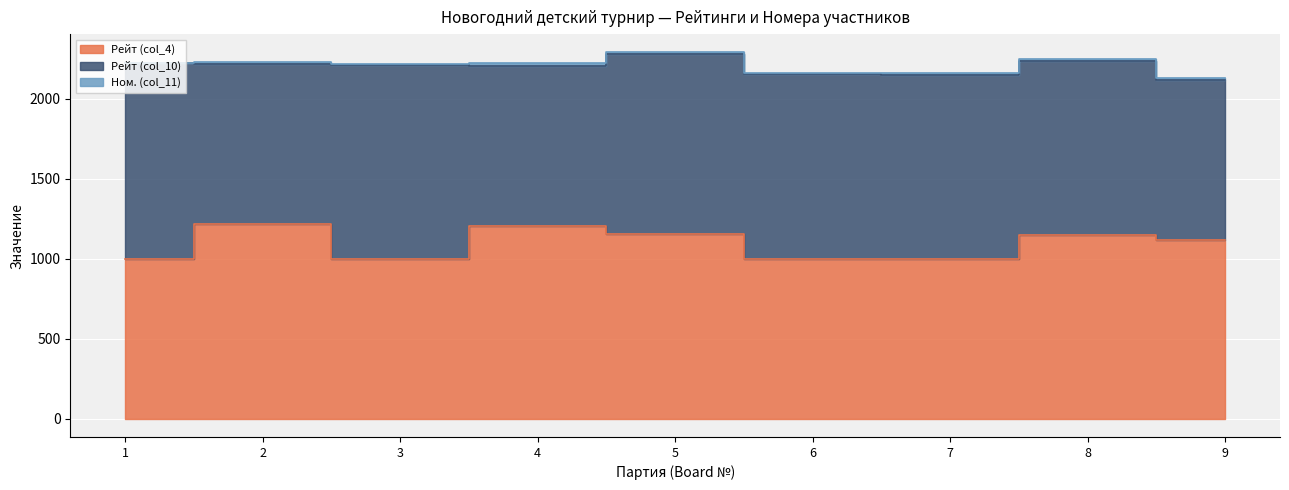

At which label does Ном. (col_11) first exceed 9?

2